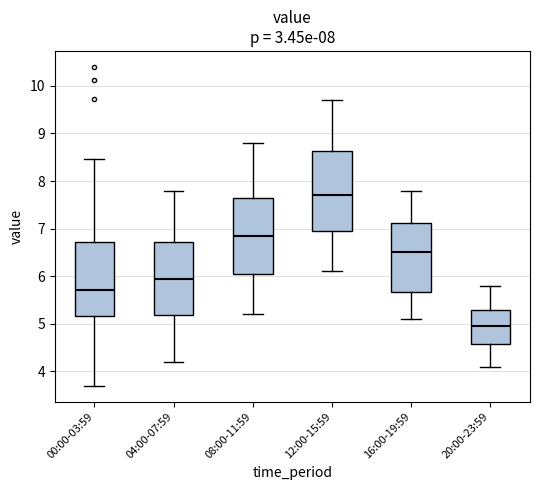

Where does the lower whisker of the box for 12:00-15:59 end on the y-axis? The values are not printed on the chart, so give them approximately, as read against the axis.

6.1